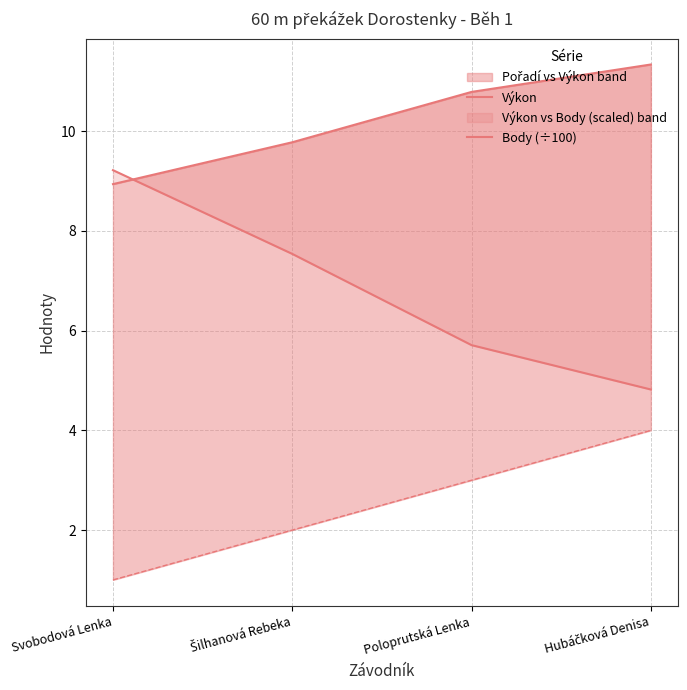

What is the label of the 1st point from the right?

Hubáčková Denisa